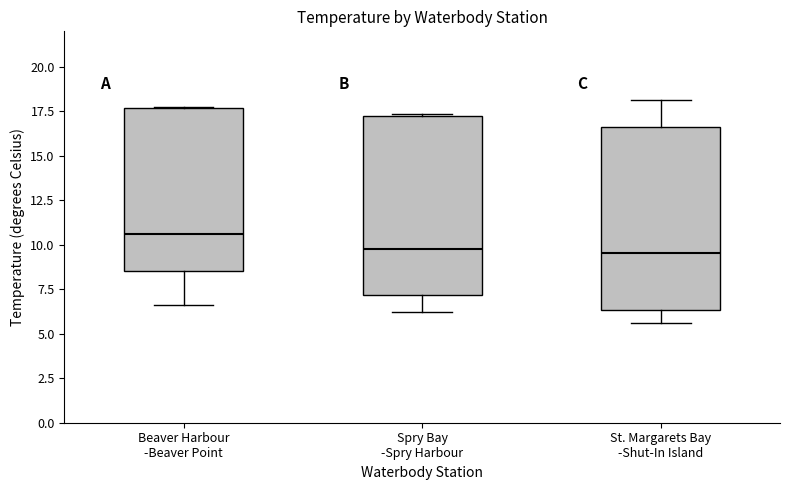

Reading left to right, transcribe this box plot: for each box, give where its median line is, the range the box spans, and where its two whiskers end, as read against the y-axis. The values are not printed on the chart, so give them approximately, as read against the axis.

Beaver Harbour -Beaver Point: median 10.5, box 8.5 to 17.5, whiskers 6.5 to 18.0
Spry Bay -Spry Harbour: median 10.0, box 7.0 to 17.0, whiskers 6.0 to 17.5
St. Margarets Bay -Shut-In Island: median 9.5, box 6.5 to 16.5, whiskers 5.5 to 18.0